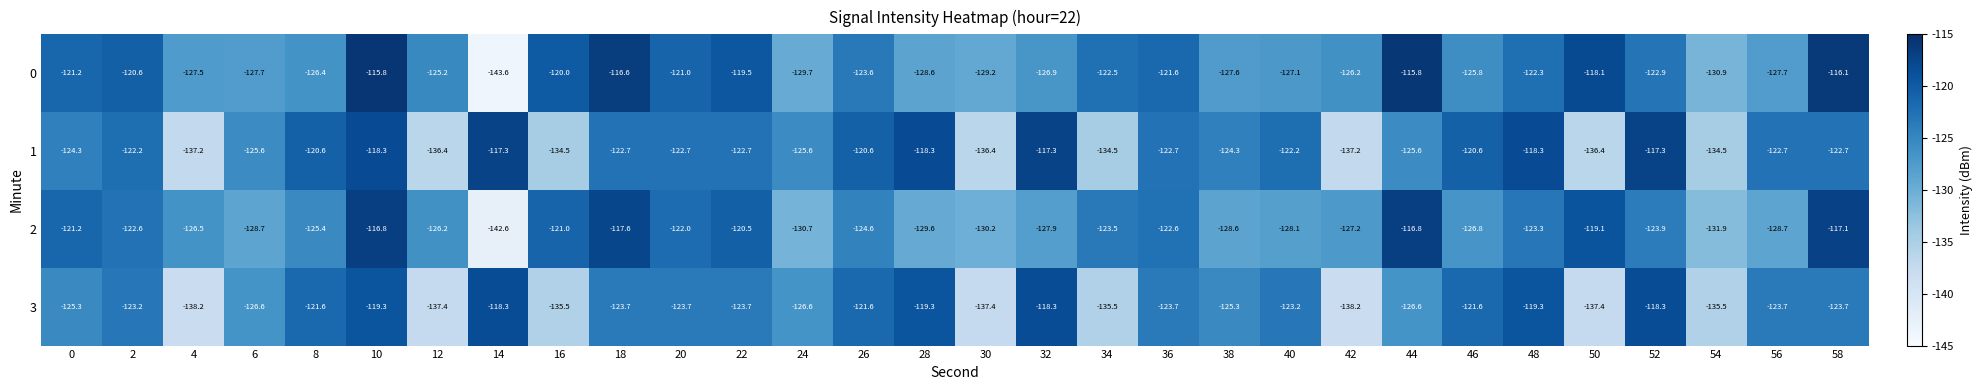

What value does the 0 series have at 0?

-121.2